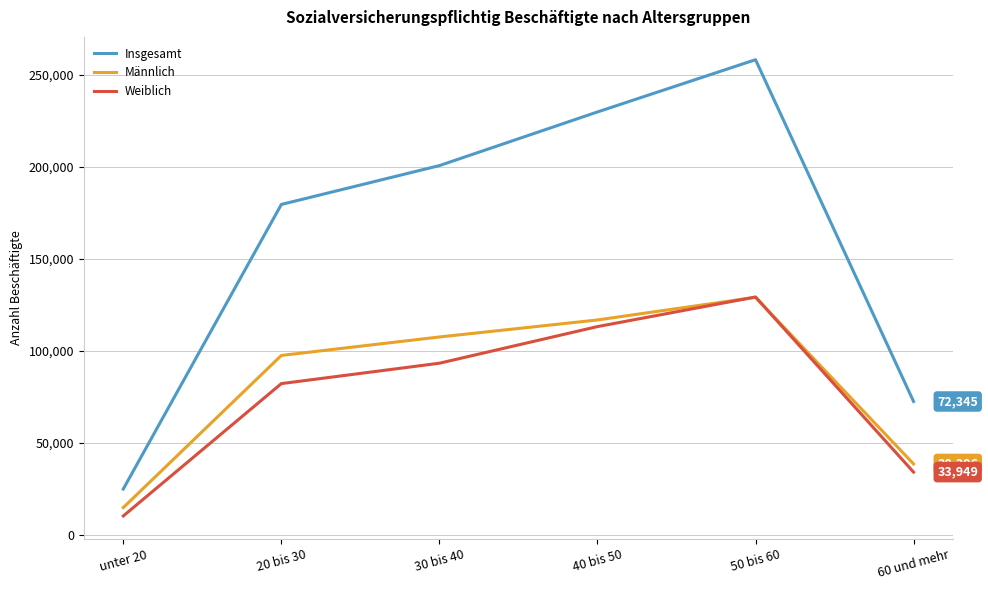

True or false: Insgesamt and Männlich cross at least once.

False